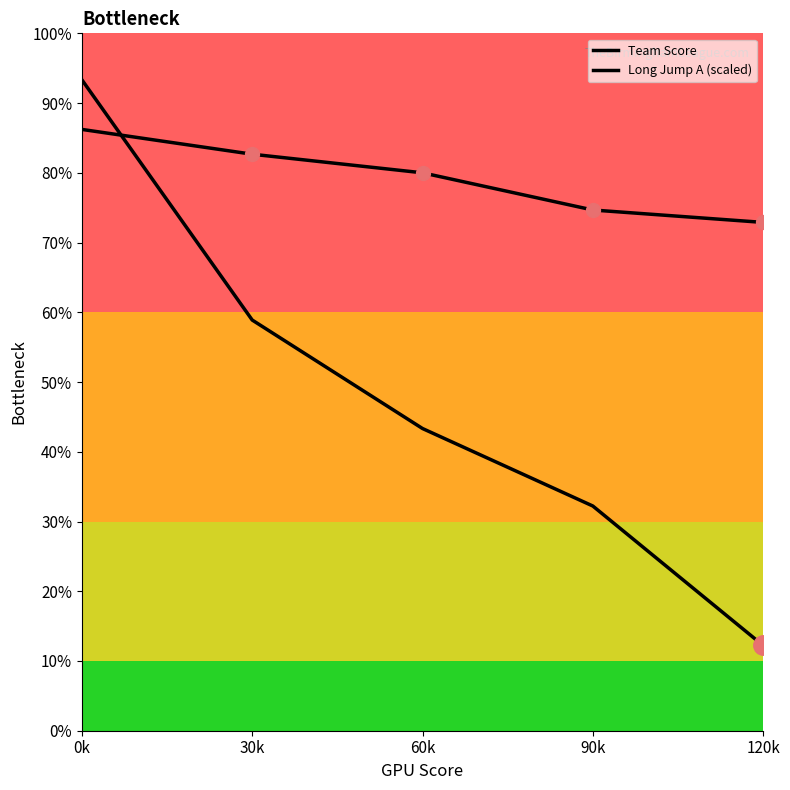

The Team Score series shows 113.4 at 60k. True or false?

False